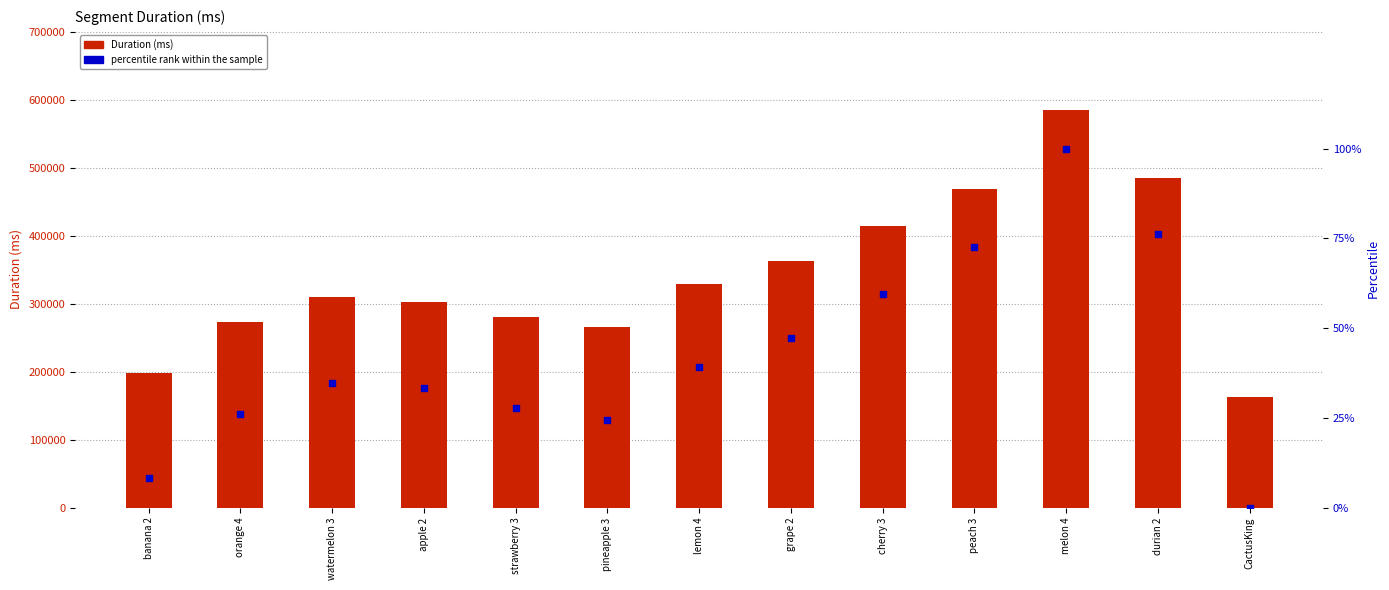

Is the value of percentile rank within the sample at banana 2 greater than the value of Duration (ms) at apple 2?

No